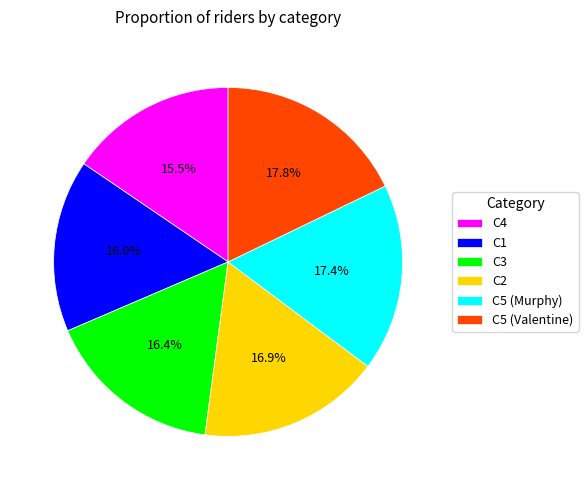

How many segments does this pie chart have?

6